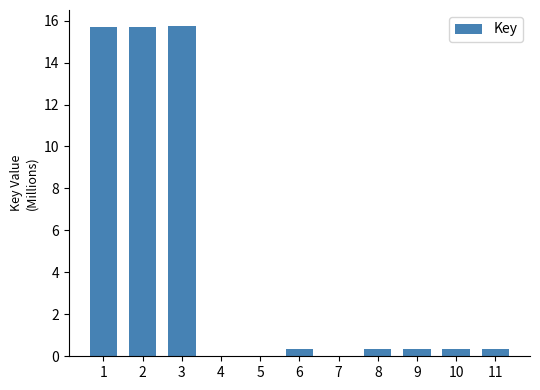

The value at 4 is 0.0. True or false?

True